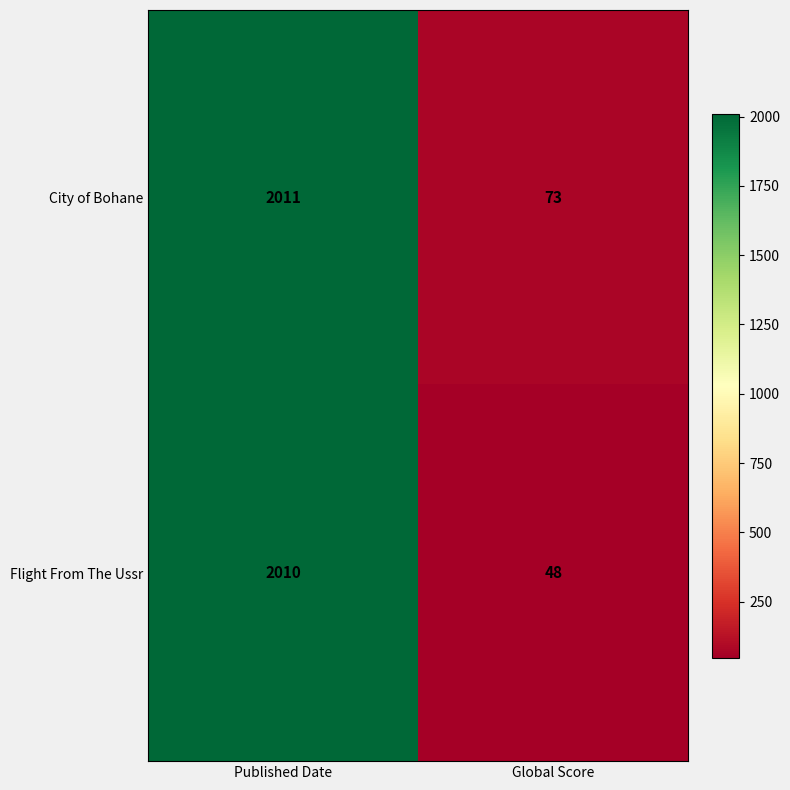

Is the value of City of Bohane at Global Score greater than the value of Flight From The Ussr at Global Score?

Yes